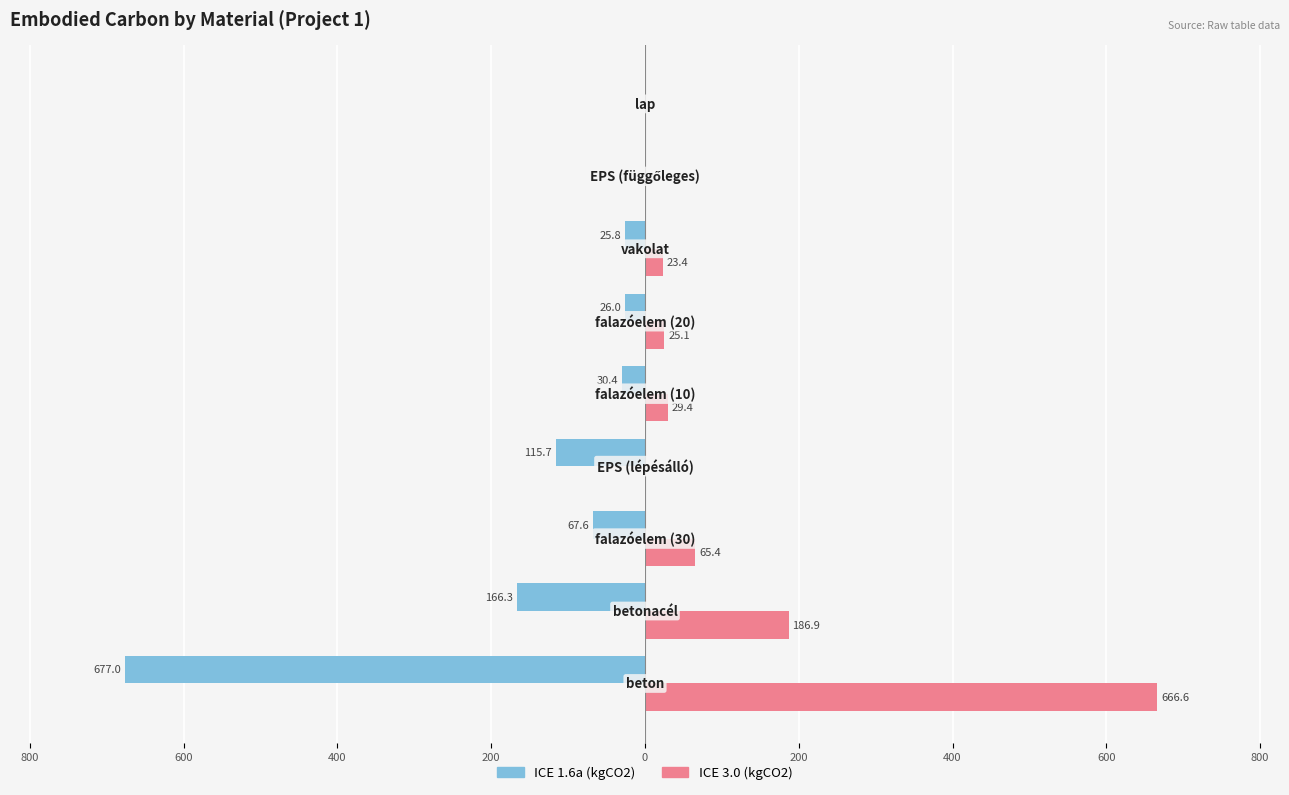

What are all the series names shown in the legend?

ICE 1.6a (kgCO2), ICE 3.0 (kgCO2)